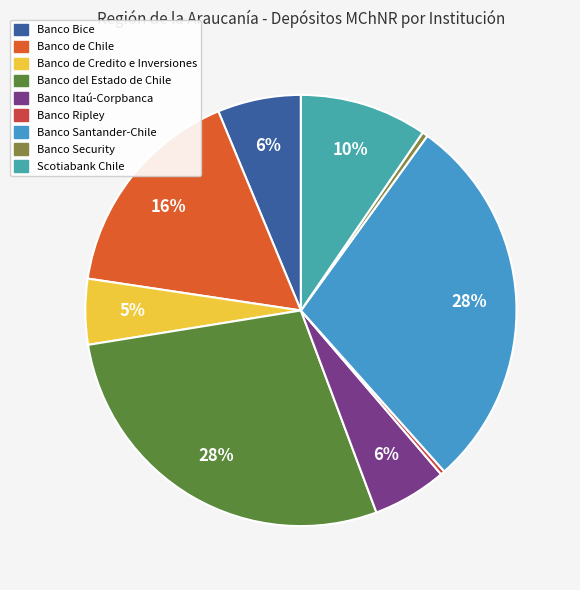

To the nearest percent, what portion does Banco Itaú-Corpbanca represent?

6%